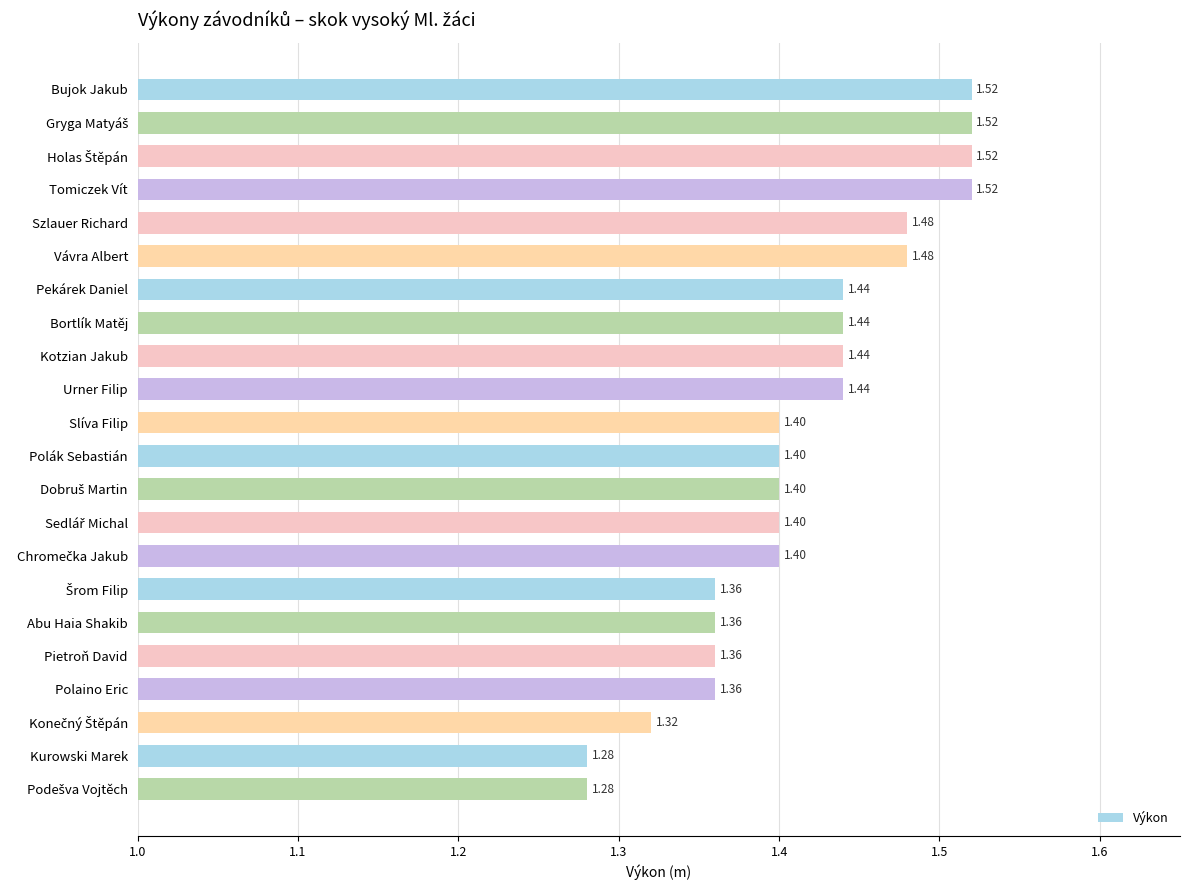

Approximately how many times larger is the value at Kotzian Jakub compared to Urner Filip?

1.0